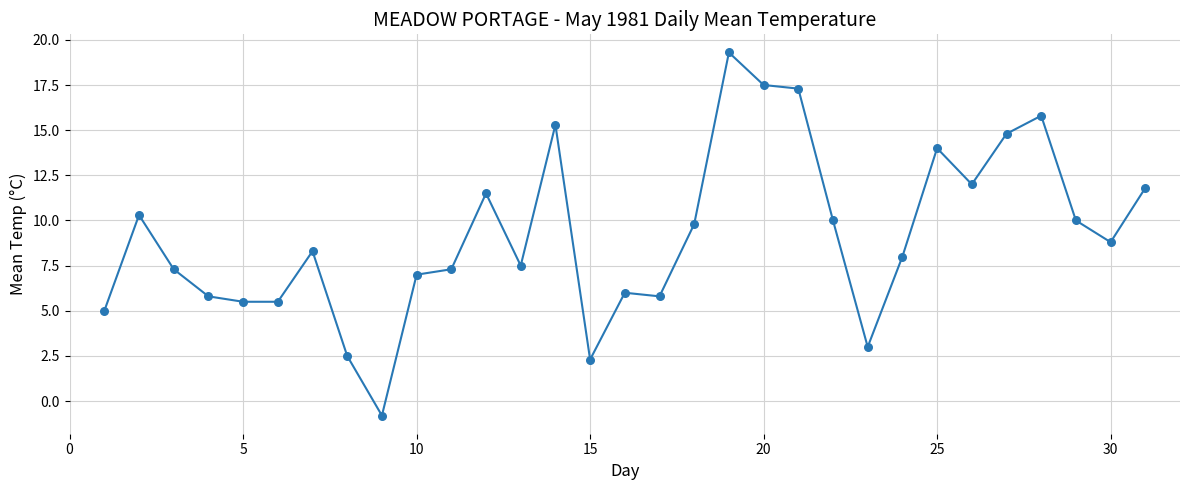

What is the difference between the maximum and minimum values?

20.1